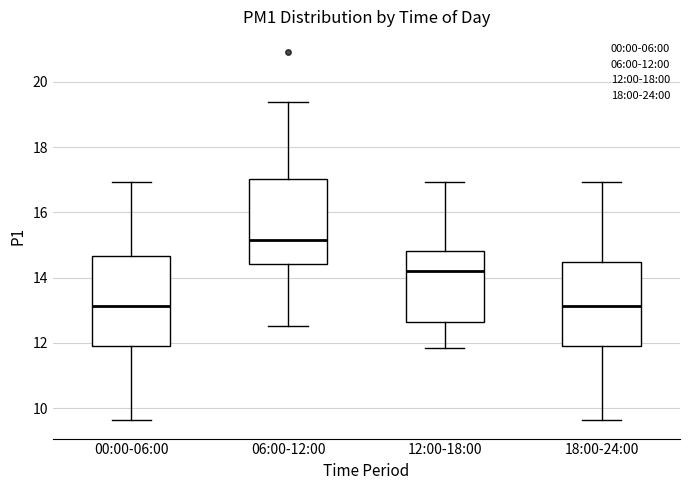

Where does the upper whisker of the box for 18:00-24:00 end on the y-axis? The values are not printed on the chart, so give them approximately, as read against the axis.

17.0